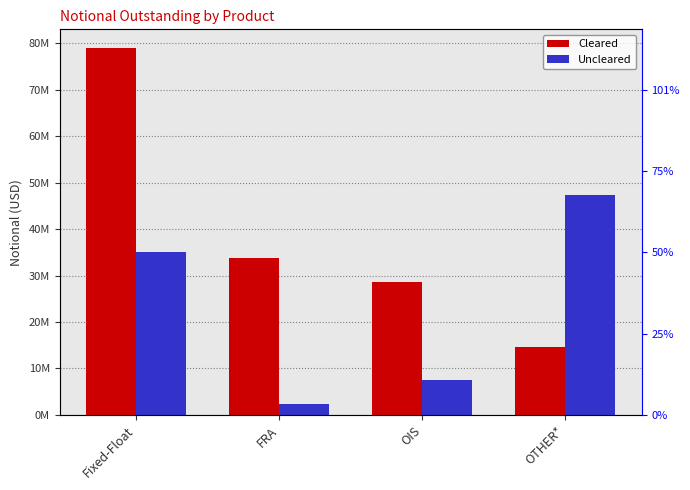

True or false: Uncleared has a value of 8343898 at Fixed-Float.

False